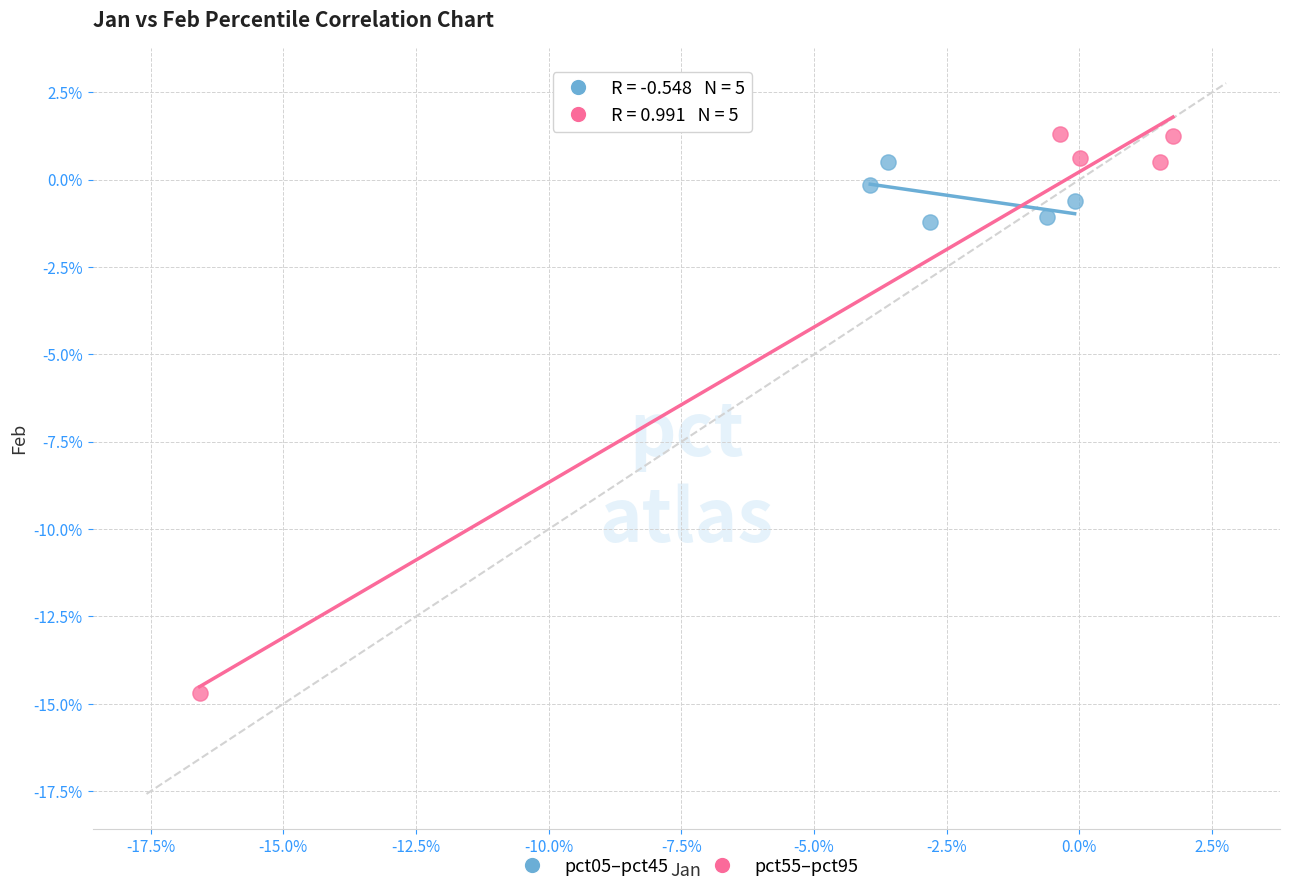

What are all the series names shown in the legend?

pct05–pct45, pct55–pct95